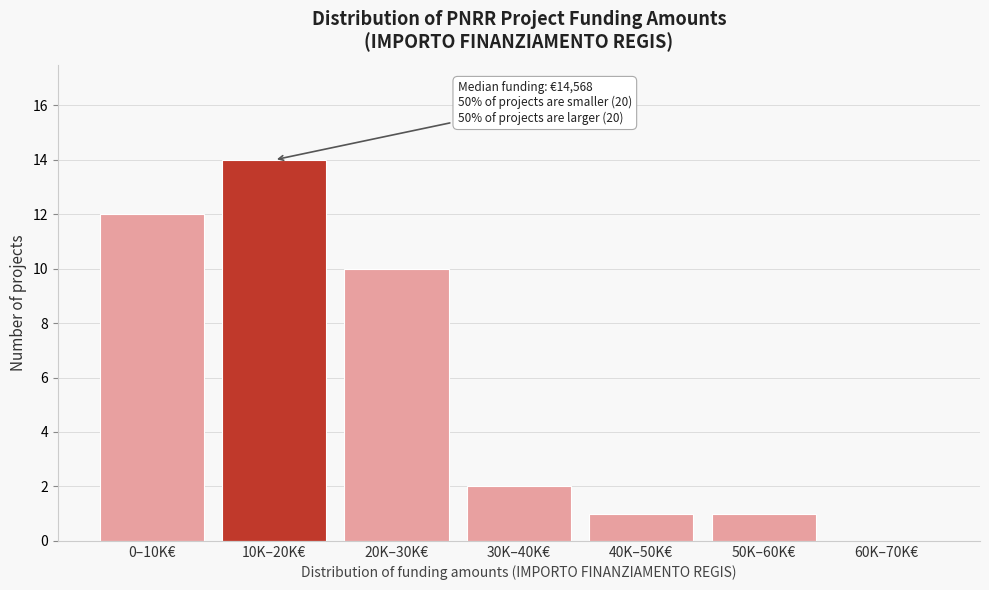

Reading left to right, what are all the values shown in this chart?

0–10K€=12	10K–20K€=14	20K–30K€=10	30K–40K€=2	40K–50K€=1	50K–60K€=1	60K–70K€=0